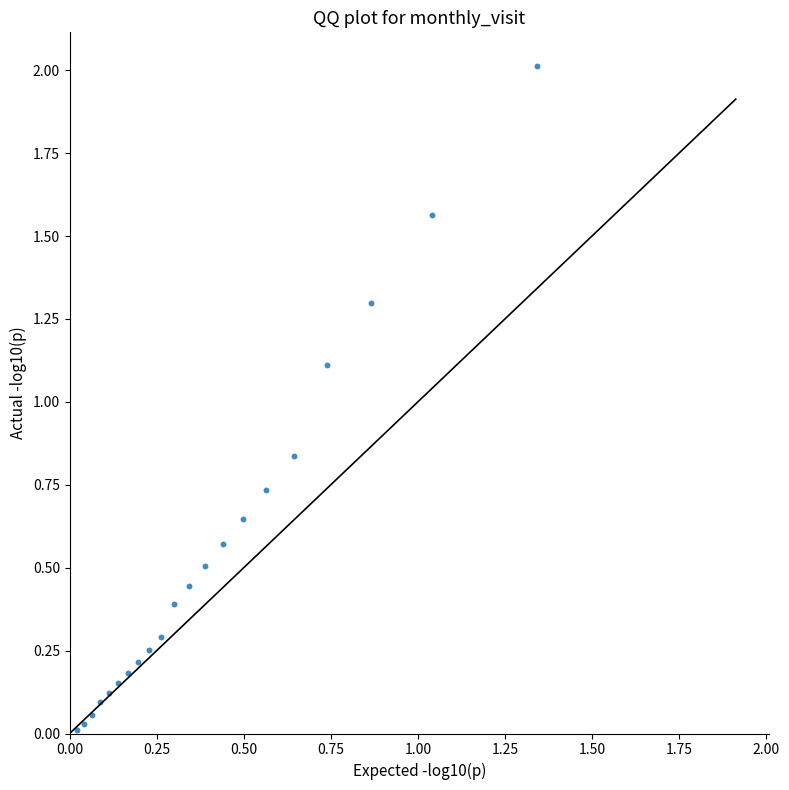

What is the range of Y values (max minus min)?

2.0